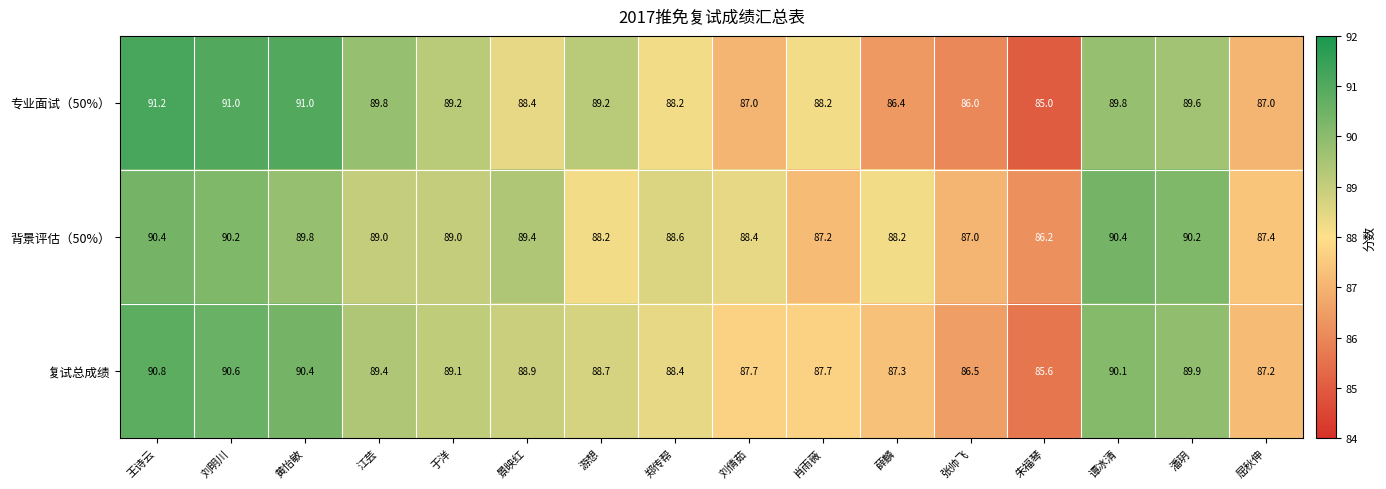

What is the total value across all series at 王诗云?

272.4